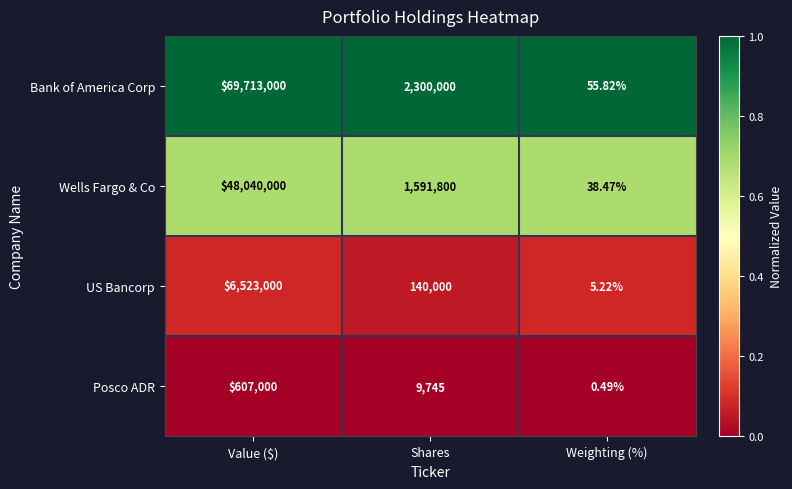

Which series has the largest total across all categories?

Bank of America Corp